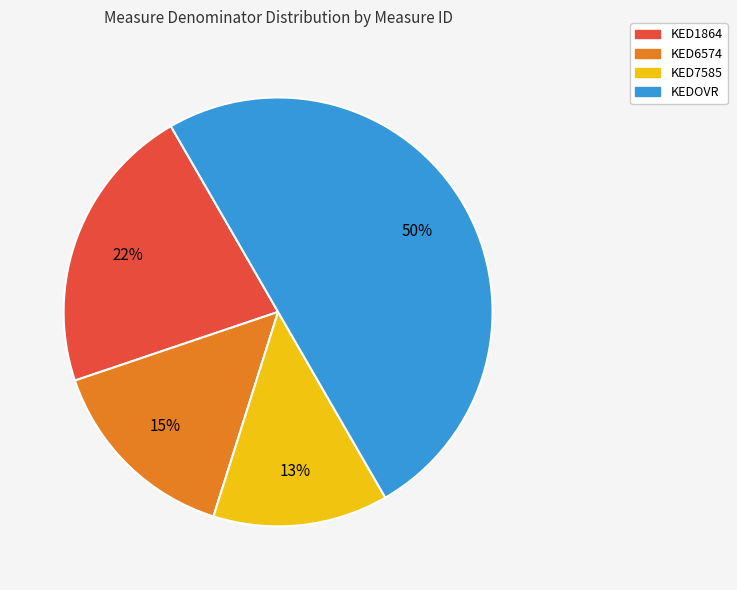

What is the largest slice in the pie chart?

KEDOVR